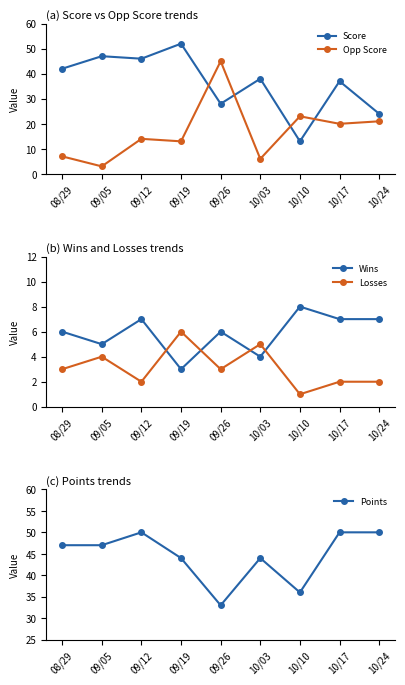

Where is the first local maximum for Points?

09/12